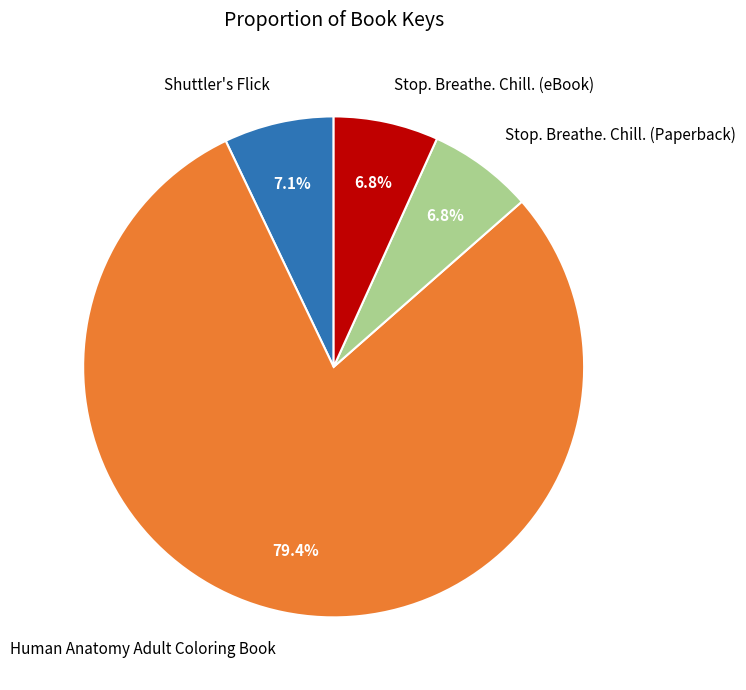

Which category has the biggest portion of the pie?

Human Anatomy Adult Coloring Book